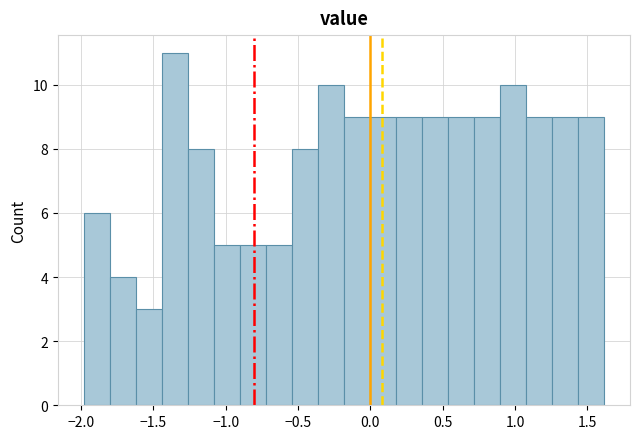

Around what value on the x-axis is the tallest bar? Give the approximate position of its centre, as read against the axis.

-1.35